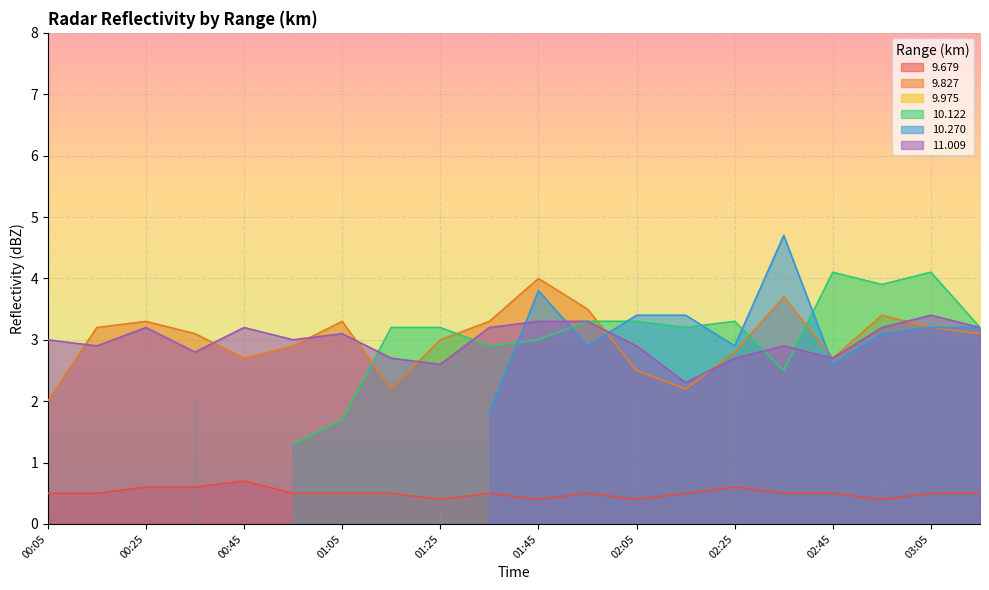

What is the minimum value for 9.827?

2.0